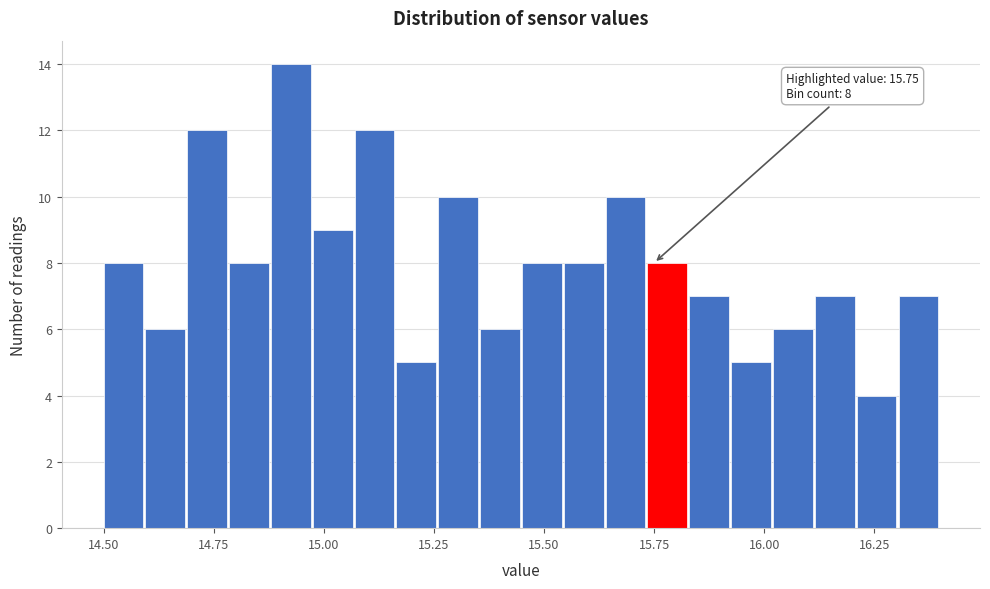

Around what value on the x-axis is the tallest bar? Give the approximate position of its centre, as read against the axis.

14.95